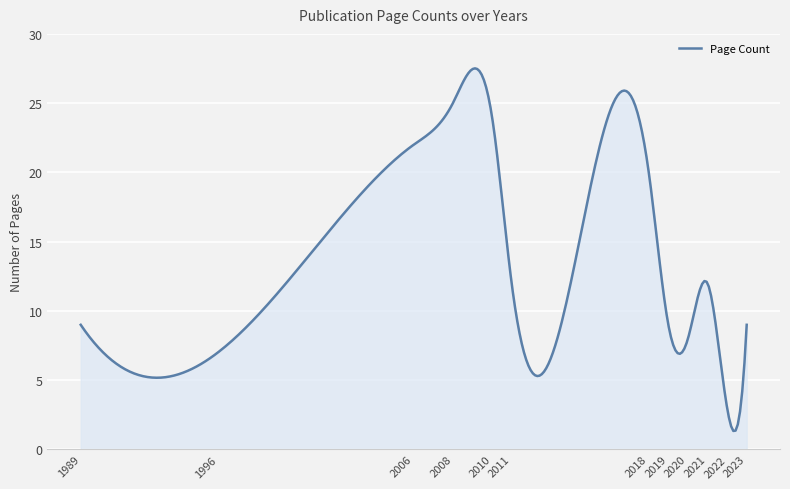

What is the smallest value displayed?

1.3